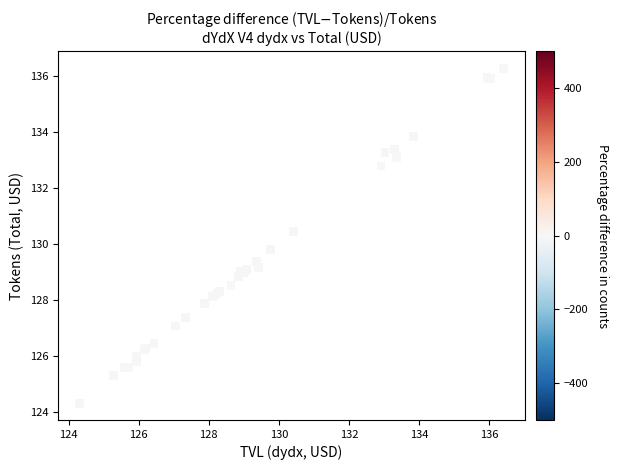

What Y value in the scatter plot is closest to 130?

129.8